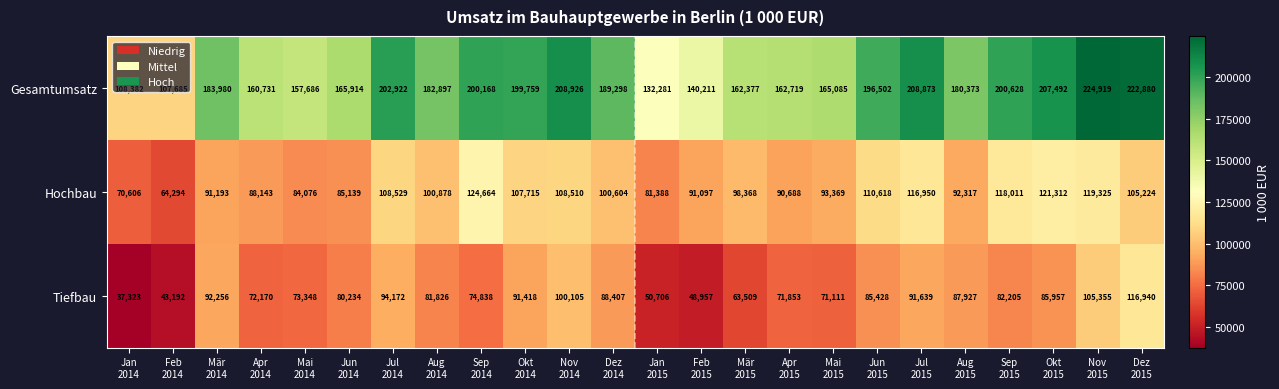

Which series has the widest spread of values?

Gesamtumsatz